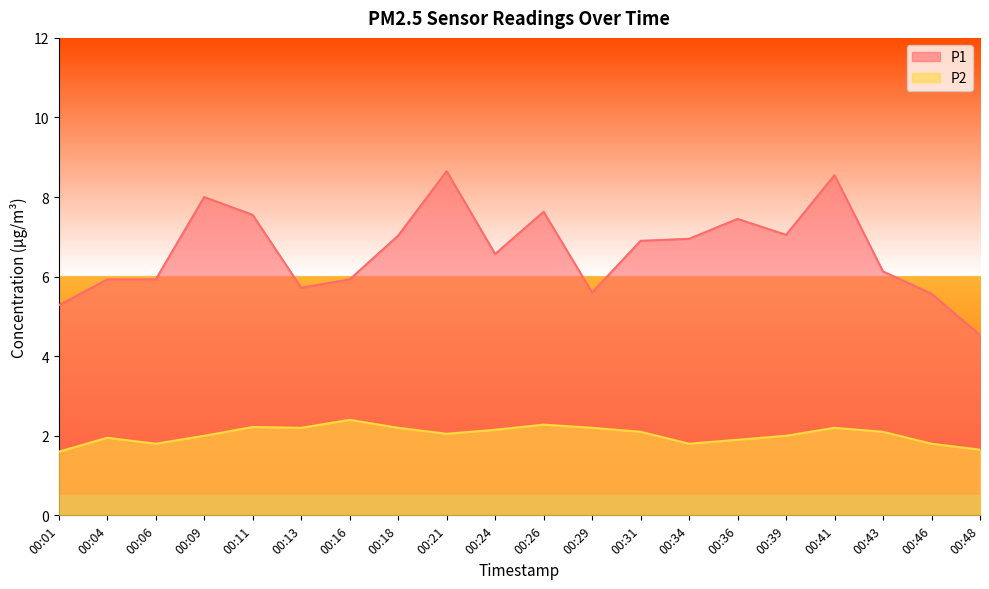

How many data points in P1 are above 6?

12